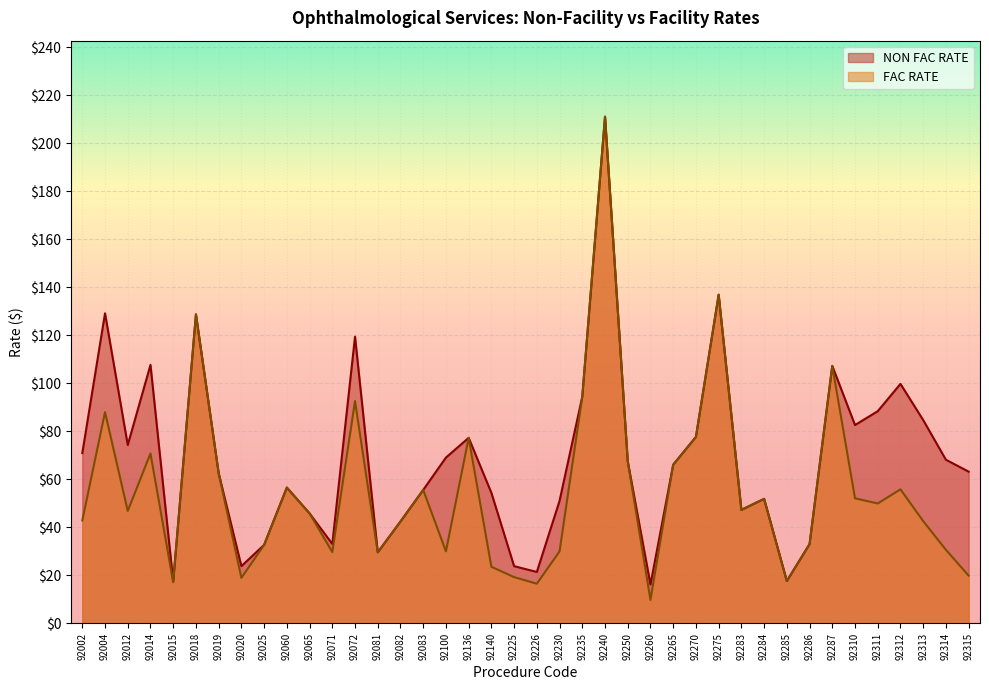

True or false: FAC RATE has more than 0 points higher than both neighbors.

True